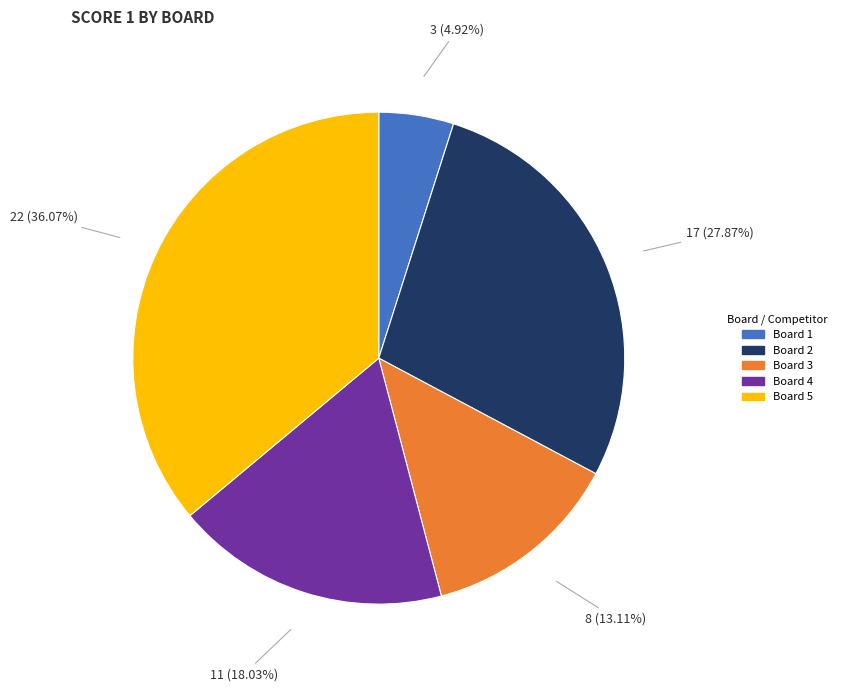

Is the sum of Board 2 and Board 3 greater than half?

No